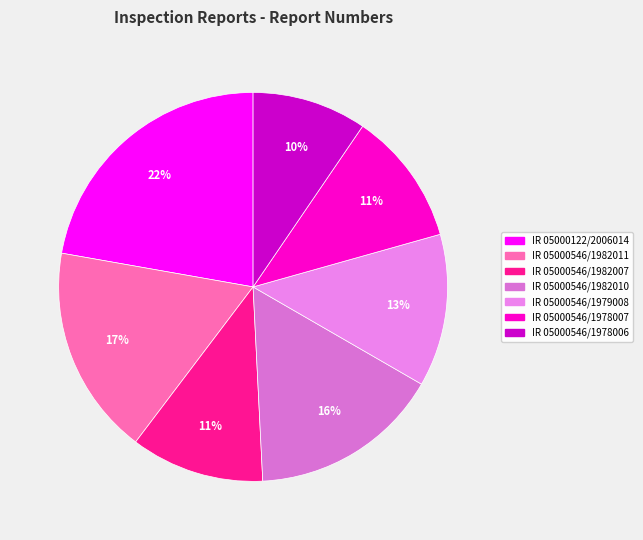

Rank the categories by value from lowest to highest.

IR 05000546/1978006, IR 05000546/1982007, IR 05000546/1978007, IR 05000546/1979008, IR 05000546/1982010, IR 05000546/1982011, IR 05000122/2006014